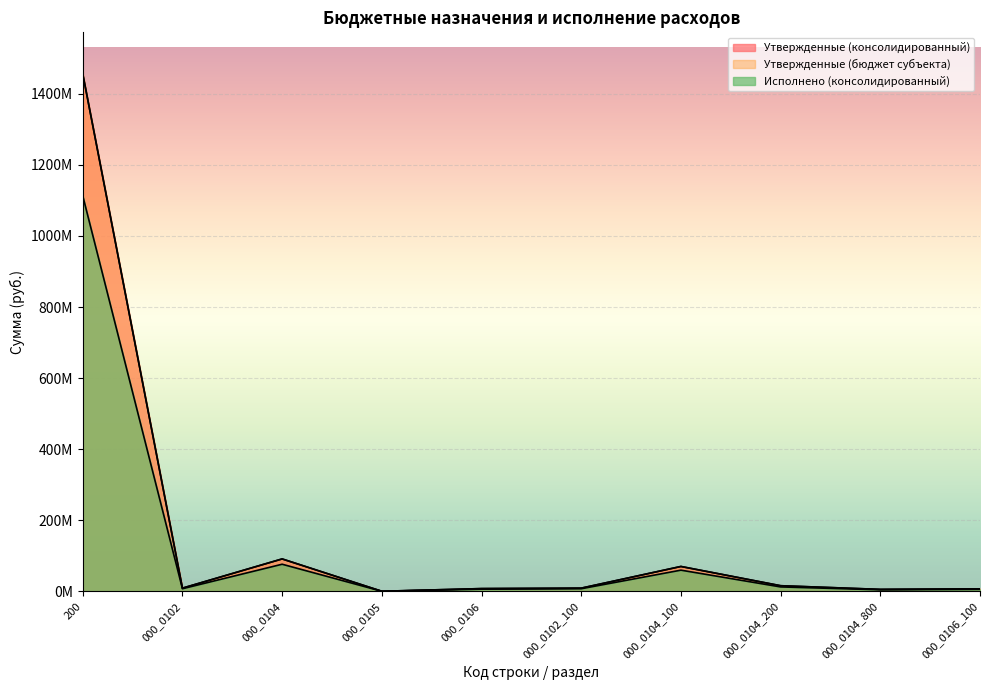

What is the maximum value shown in the chart?

1456318640.0